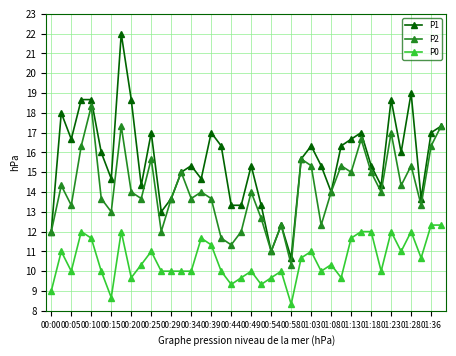

What is the value of the P0 point at the 12th from the left?

10.0